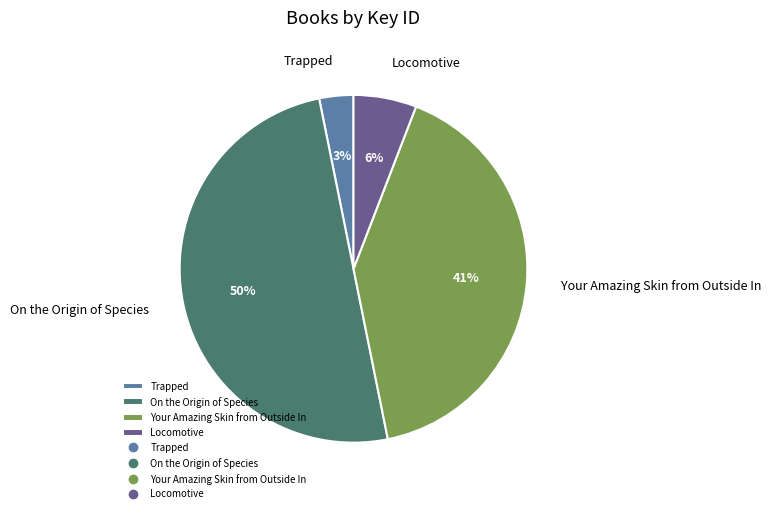

Is it true that Your Amazing Skin from Outside In is 48% of the pie?

False